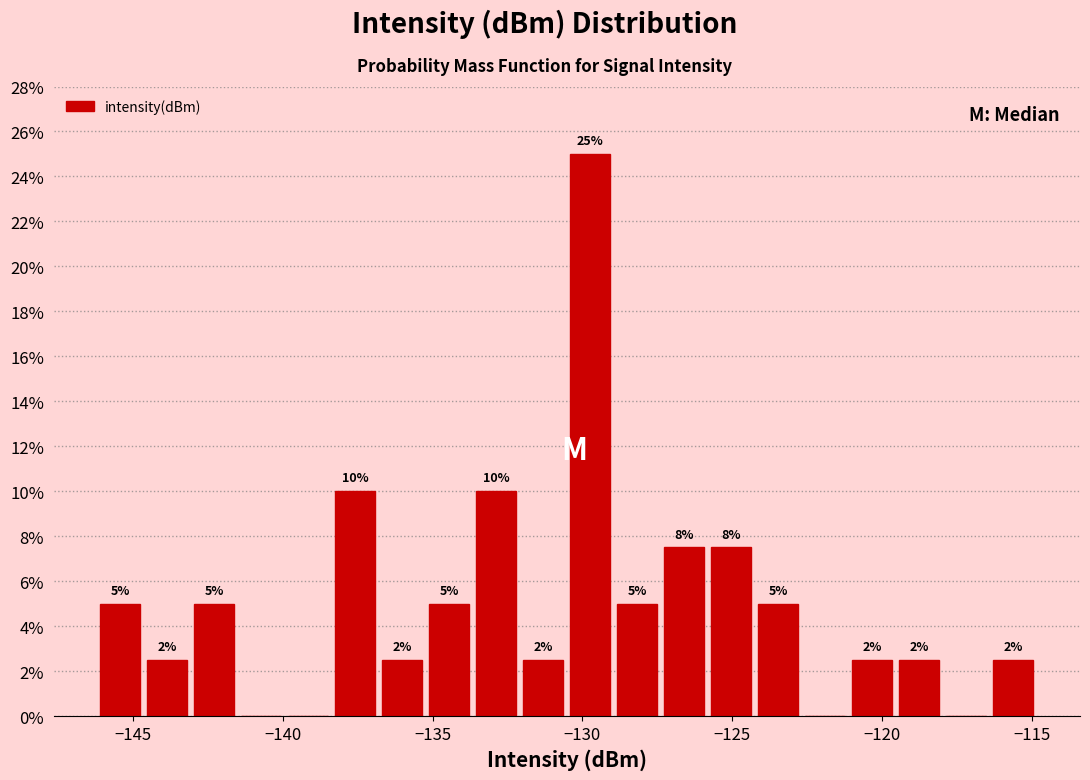

Read against the x-axis, roughly where is the centre of the tallest bar?

-129.5